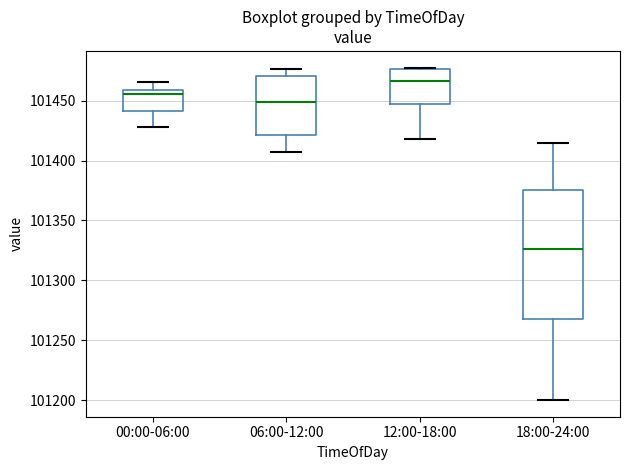

Reading left to right, transcribe this box plot: for each box, give where its median line is, the range the box spans, and where its two whiskers end, as read against the y-axis. The values are not printed on the chart, so give them approximately, as read against the axis.

00:00-06:00: median 101455, box 101440 to 101460, whiskers 101430 to 101465
06:00-12:00: median 101450, box 101420 to 101470, whiskers 101405 to 101475
12:00-18:00: median 101465, box 101445 to 101475, whiskers 101420 to 101480
18:00-24:00: median 101325, box 101270 to 101375, whiskers 101200 to 101415